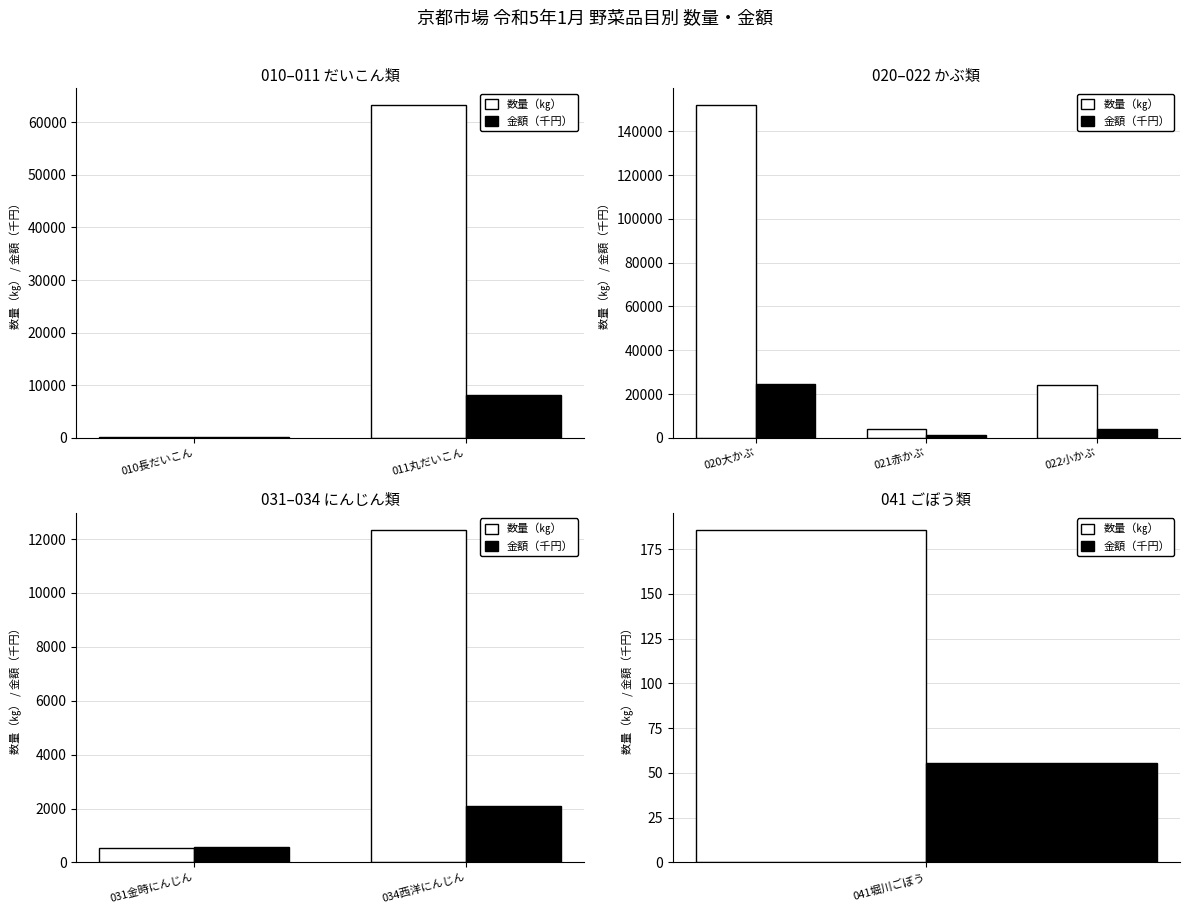

Rank the categories by 金額（千円） value from highest to lowest.

034西洋にんじん, 031金時にんじん